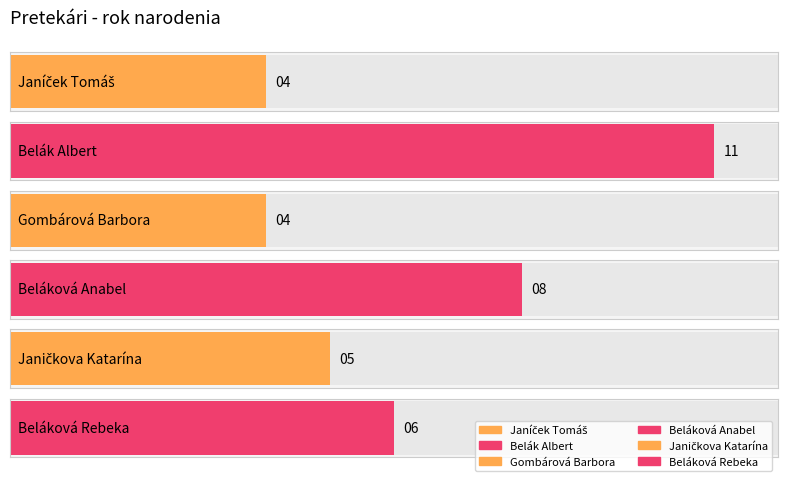

What is the label of the 2nd bar from the right?

Janičkova Katarína